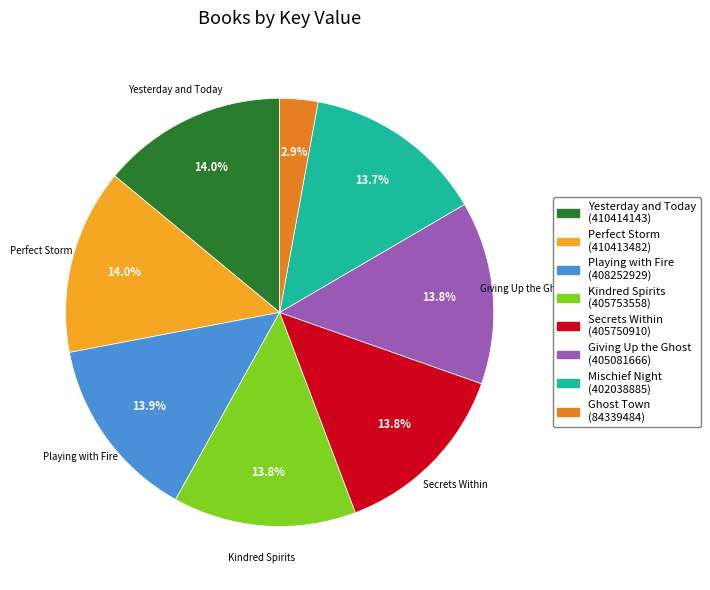

Count the number of slices in the pie.

8